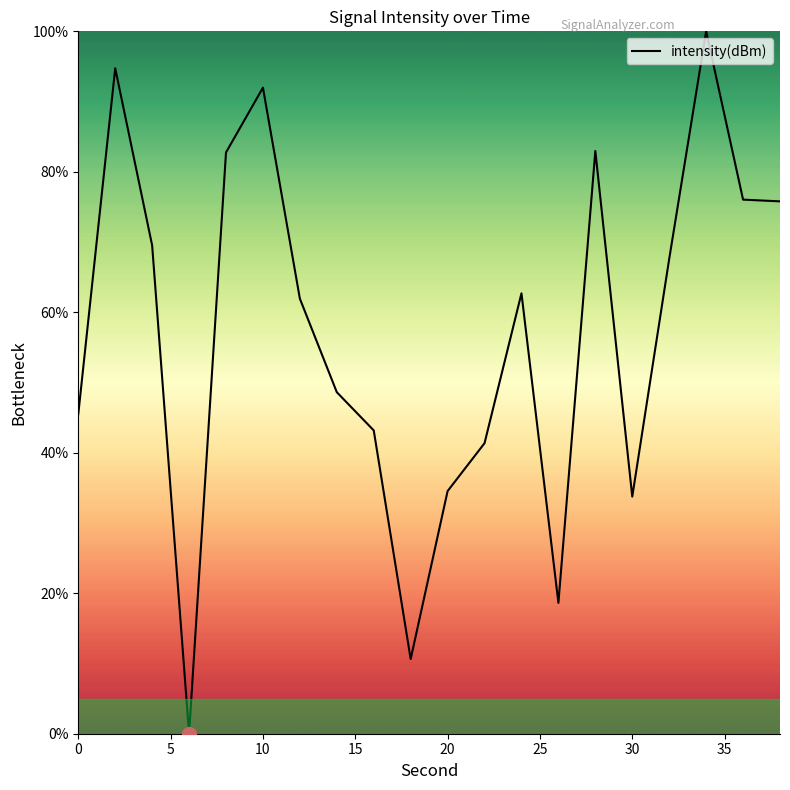

What is the difference between the maximum and minimum values?

100.0